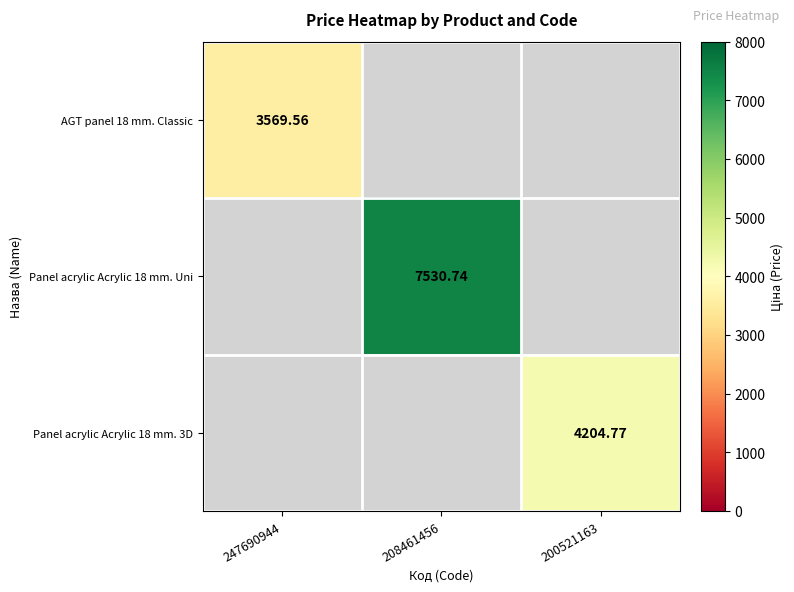

What is the highest value of the AGT panel 18 mm. Classic series?

3569.6